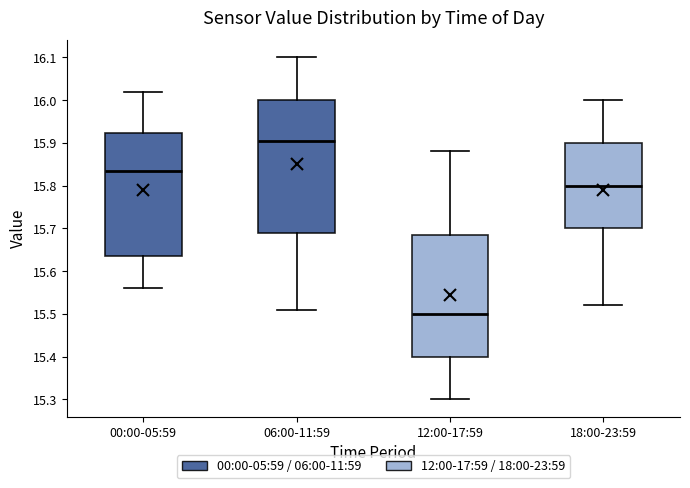

Reading left to right, read every box against the y-axis: the position of its median line, the range the box covers, and the ends of its whiskers. The values are not printed on the chart, so give them approximately, as read against the axis.

00:00-05:59: median 15.84, box 15.64 to 15.92, whiskers 15.56 to 16.02
06:00-11:59: median 15.91, box 15.69 to 16.00, whiskers 15.51 to 16.10
12:00-17:59: median 15.50, box 15.40 to 15.69, whiskers 15.30 to 15.88
18:00-23:59: median 15.80, box 15.70 to 15.90, whiskers 15.52 to 16.00